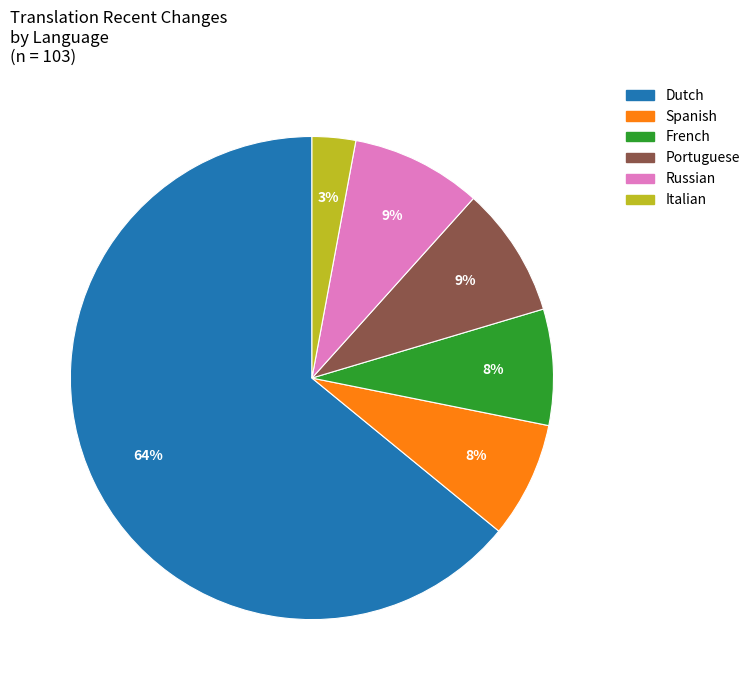

Does any single category account for the majority?

Yes